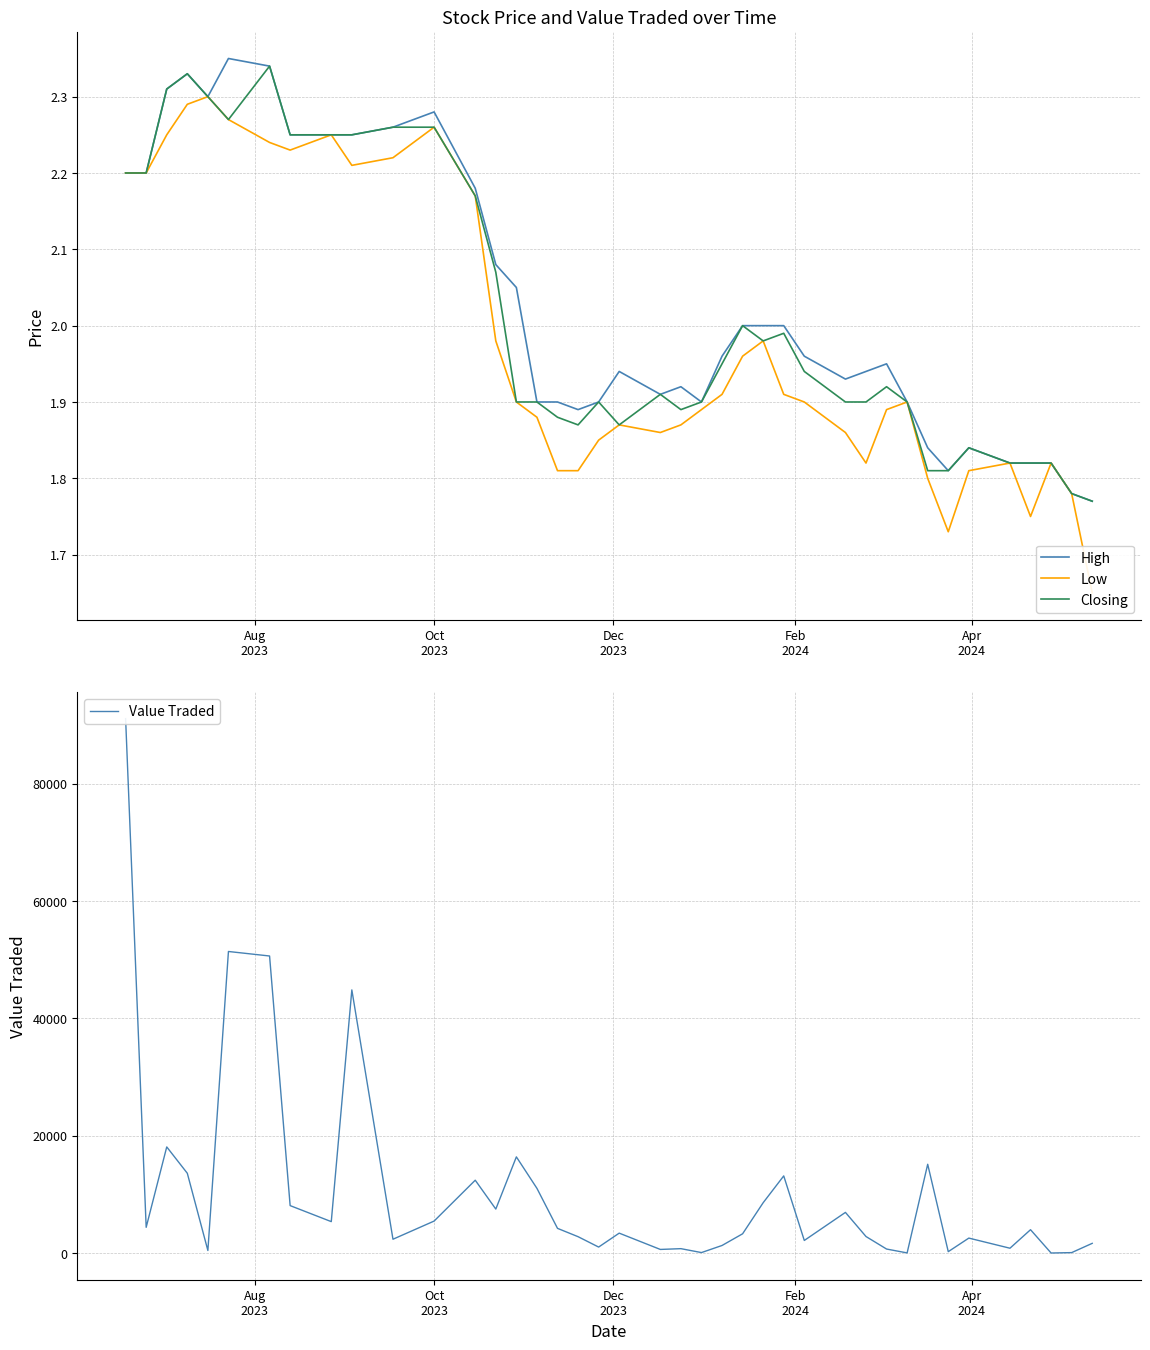

The High series shows 0.4 at 39. True or false?

False